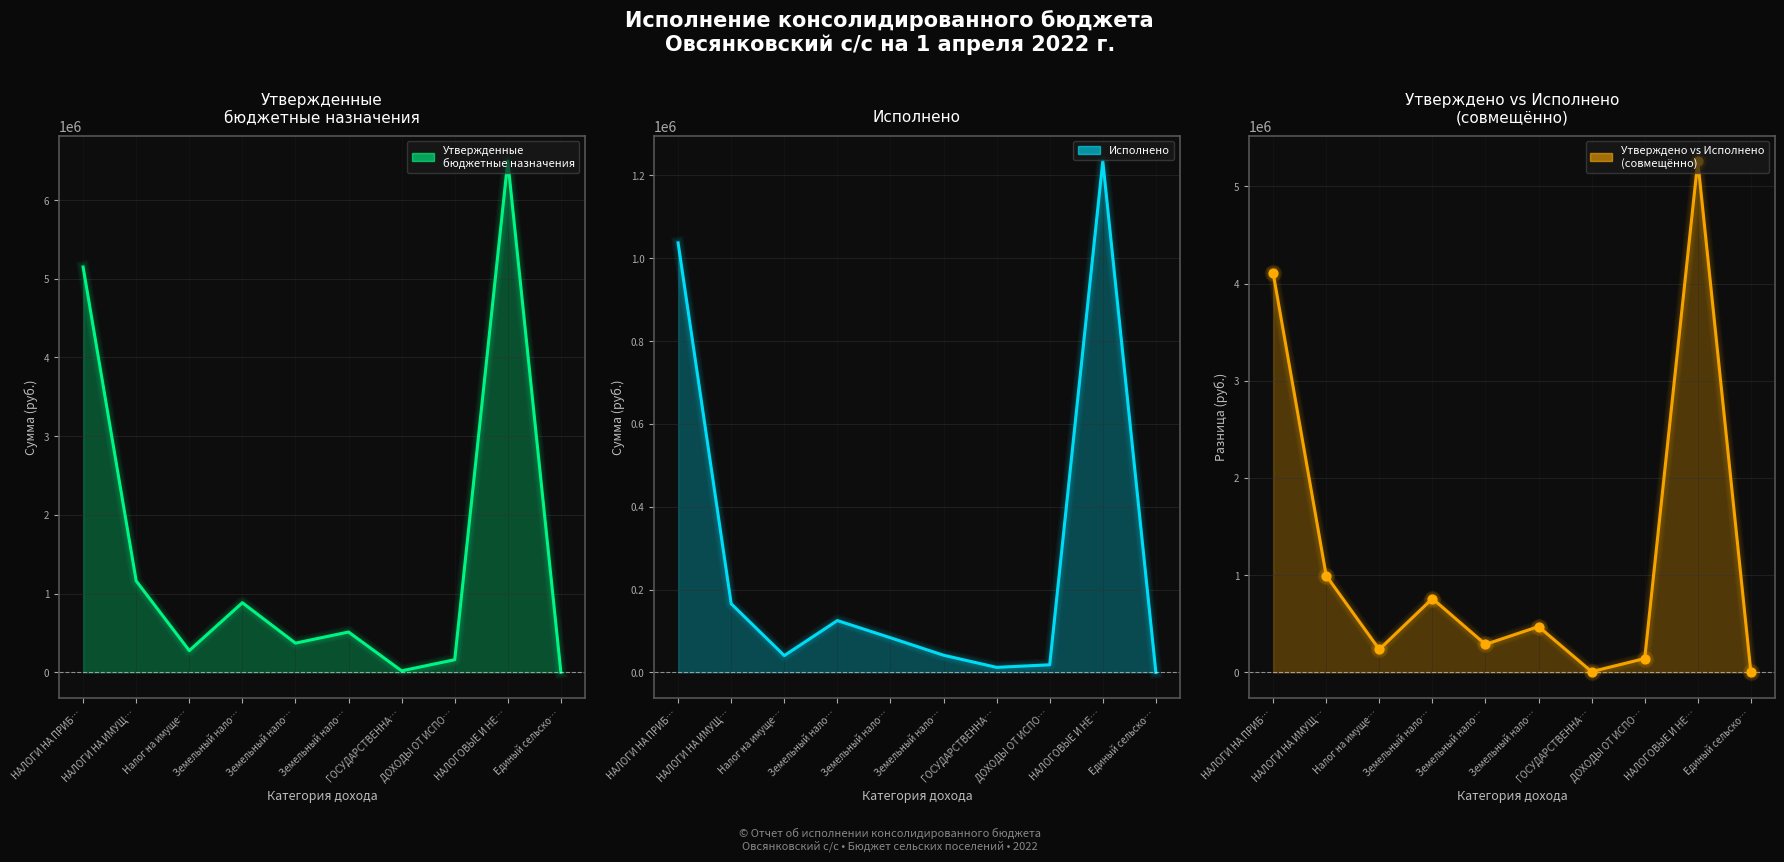

Between Единый сельско… and ГОСУДАРСТВЕННА…, which is larger?

ГОСУДАРСТВЕННА…